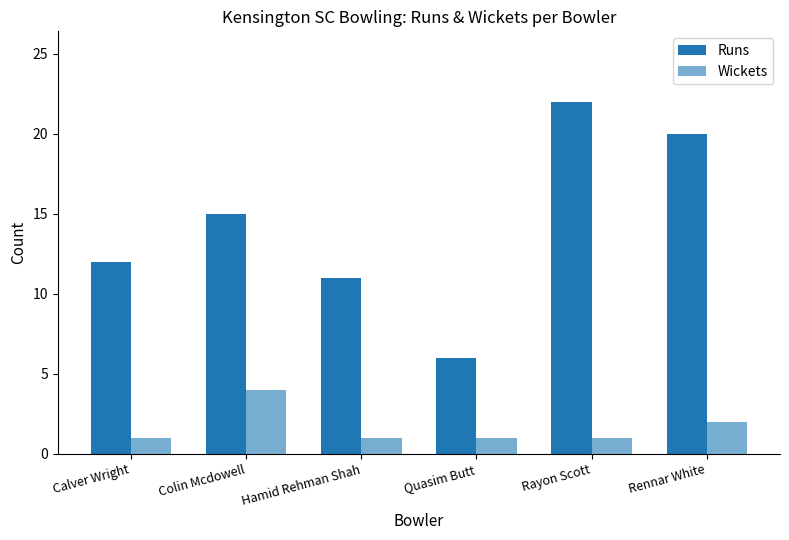

What is the spread (max minus min) of values at Quasim Butt?

5